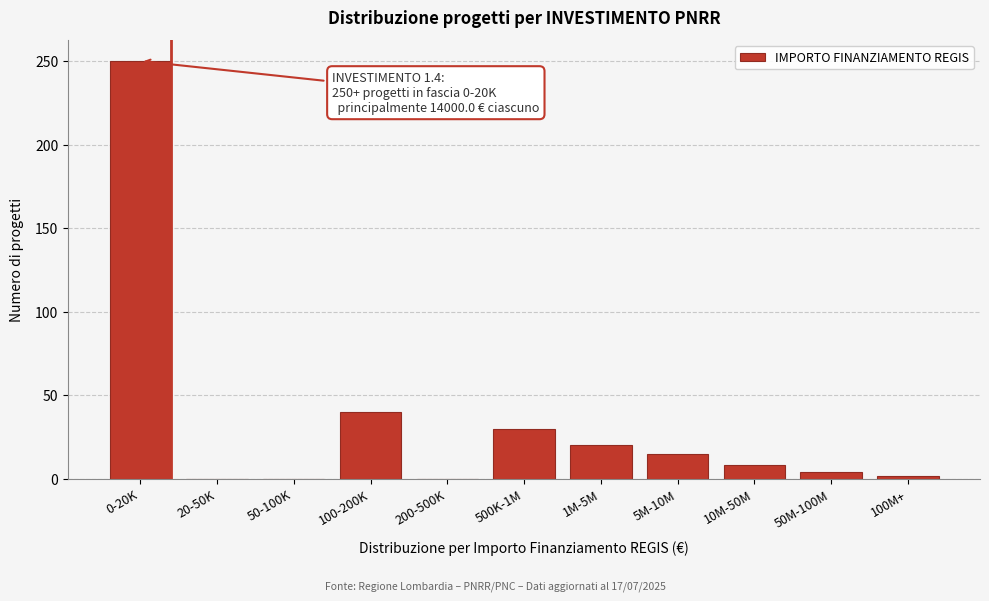

Reading right to left, what are all the values shown in this chart?

100M+=2	50M-100M=4	10M-50M=8	5M-10M=15	1M-5M=20	500K-1M=30	200-500K=0	100-200K=40	50-100K=0	20-50K=0	0-20K=250